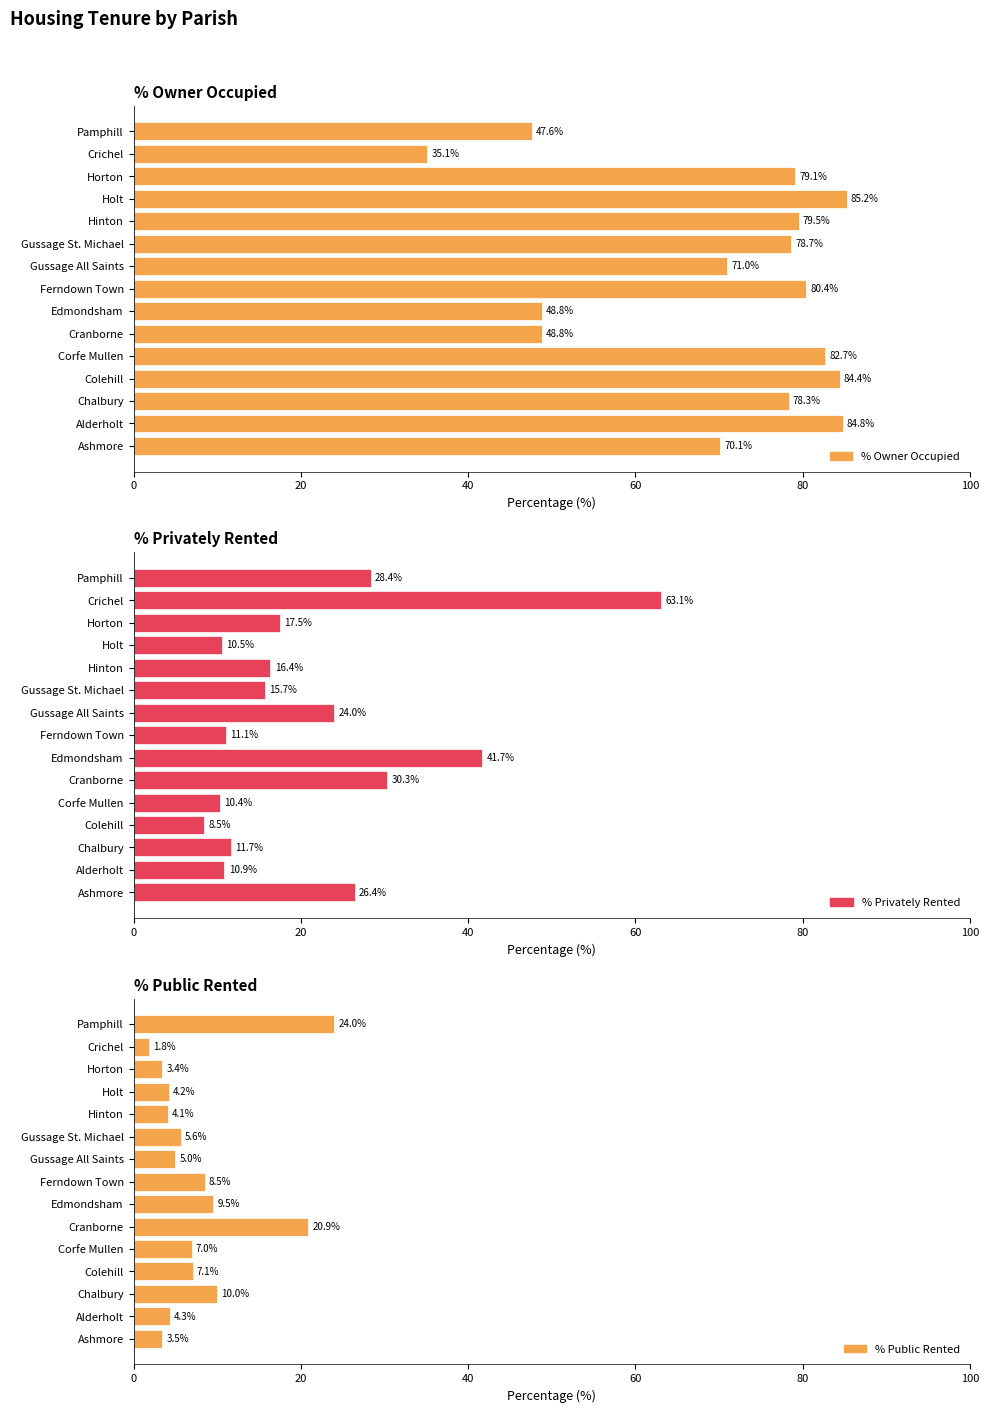

What is the difference between the second highest and minimum values in the % Public Rented series?

19.1